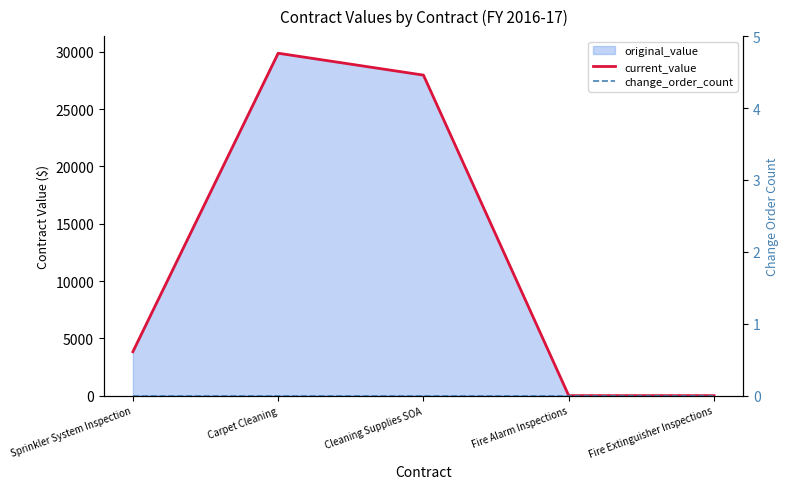

Between Cleaning Supplies SOA and Carpet Cleaning, which is larger?

Carpet Cleaning